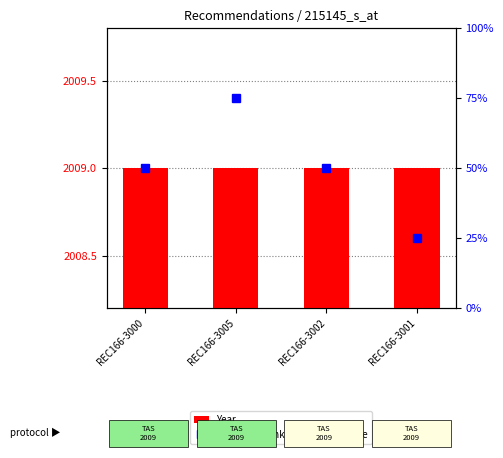

What is the label of the 1st bar from the right?

REC166-3001